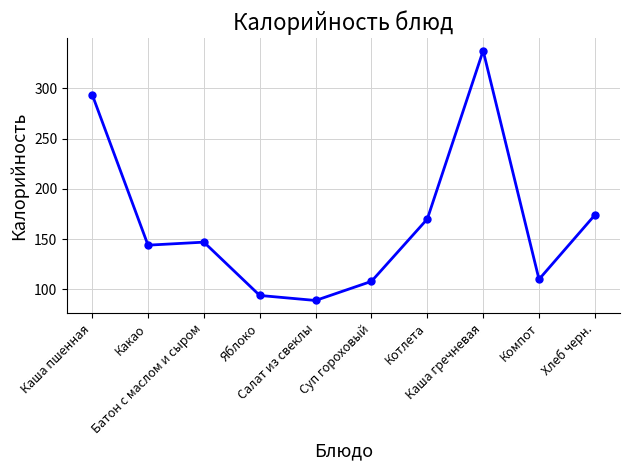

What is the label of the 9th point from the left?

Компот